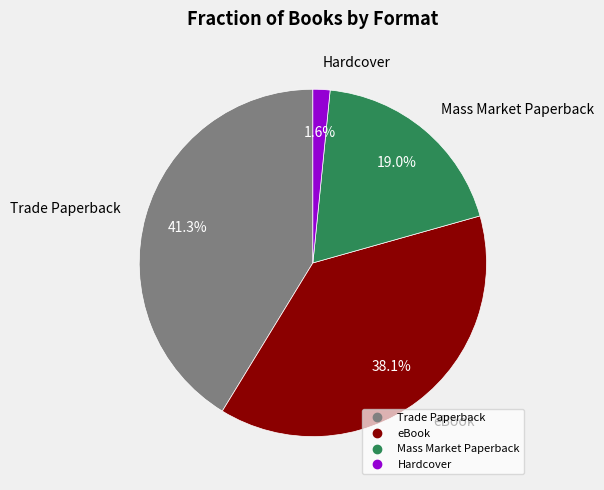

What is the ratio of the value at eBook to the value at Trade Paperback?

0.9